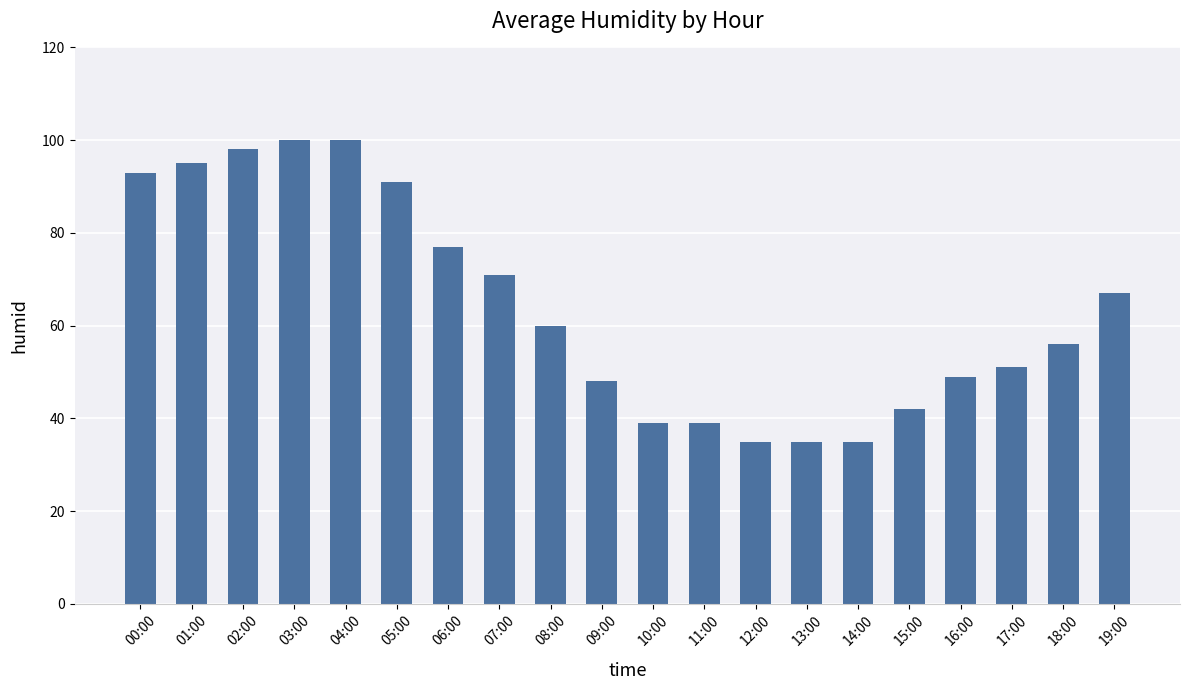

The chart shows a value of 91 at 05:00. True or false?

True